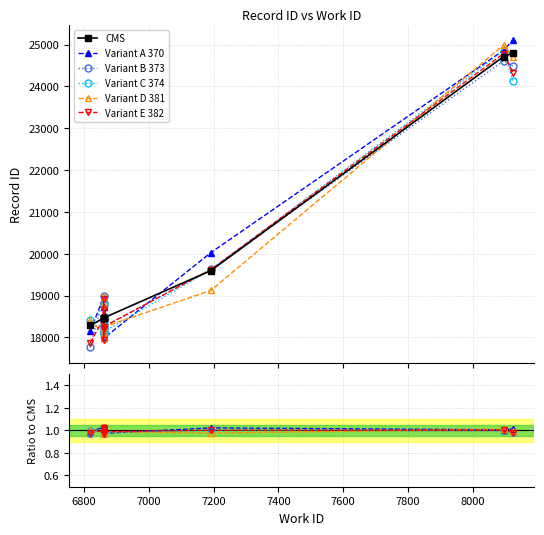

What is the greatest value displayed?

24798.0